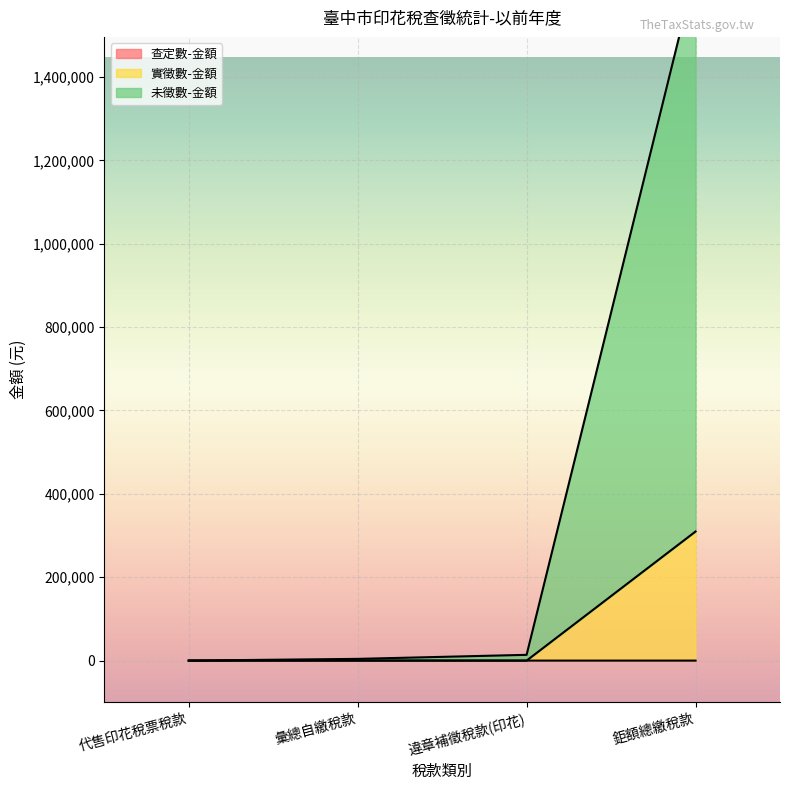

Is it true that 實徵數-金額 equals 1283 at 彙總自繳稅款?

False